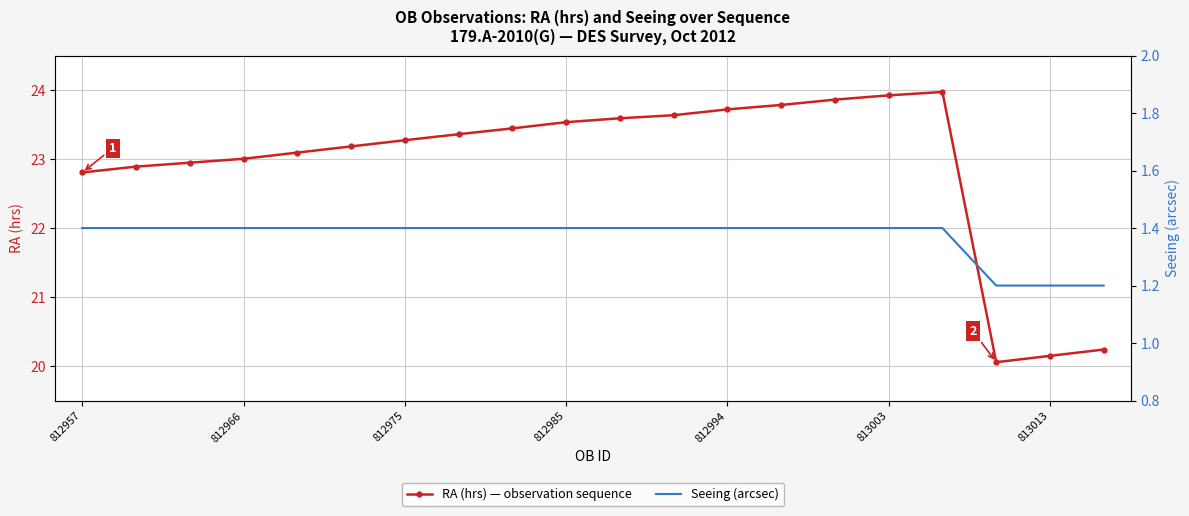

True or false: Seeing (arcsec) and RA (hrs) — observation sequence intersect in this chart.

False